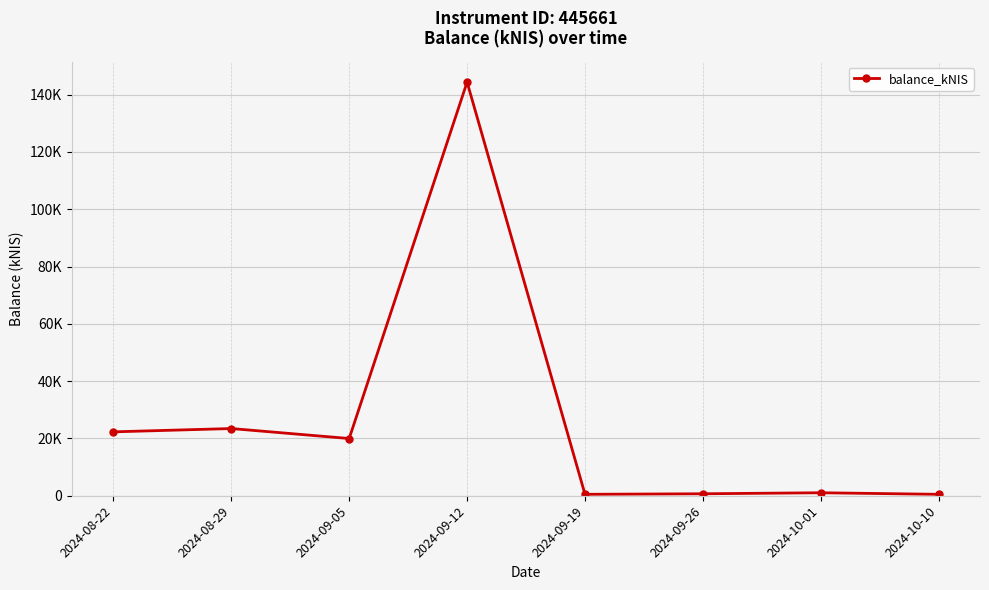

What is the label of the 5th point from the right?

2024-09-12